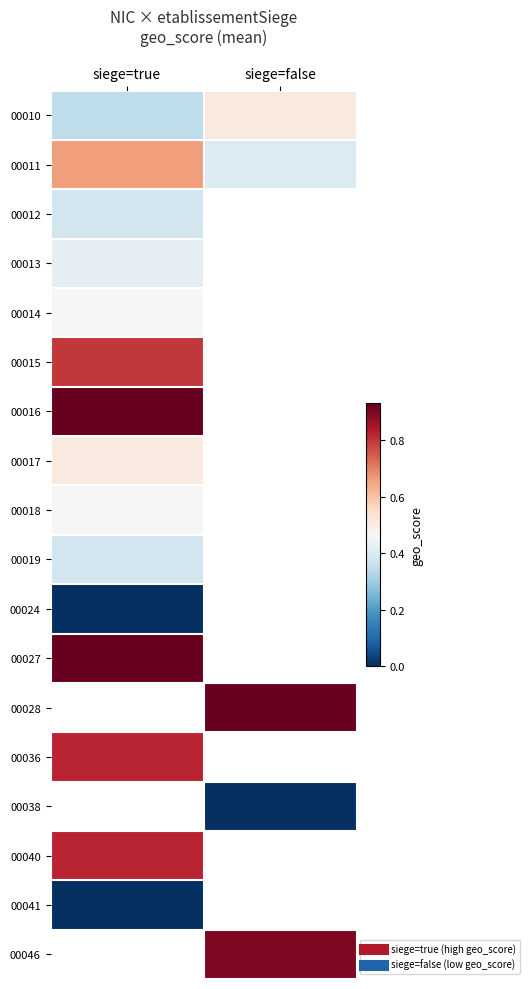

At which label is 00027 closest to 0?

siege=true